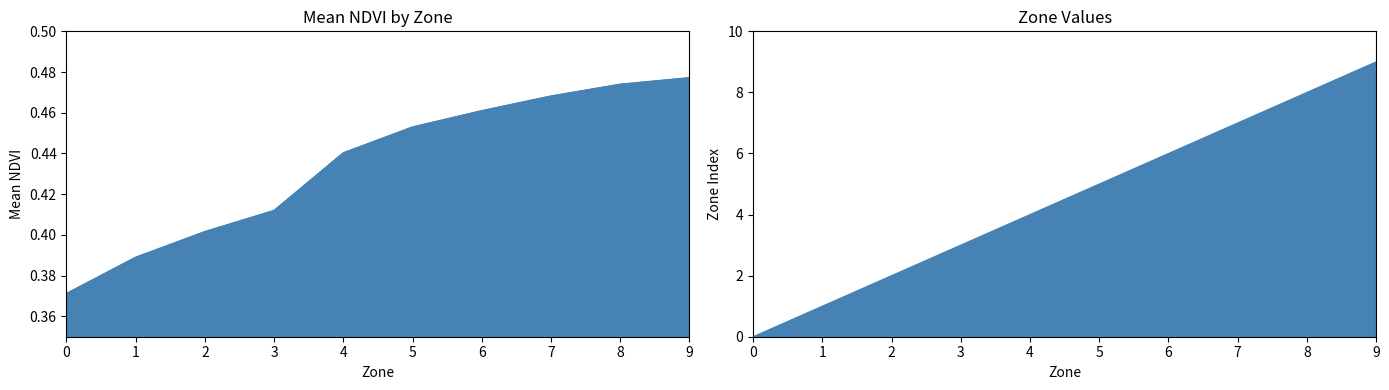

List the series in order of their overall mean, highest first.

Zone, Mean NDVI